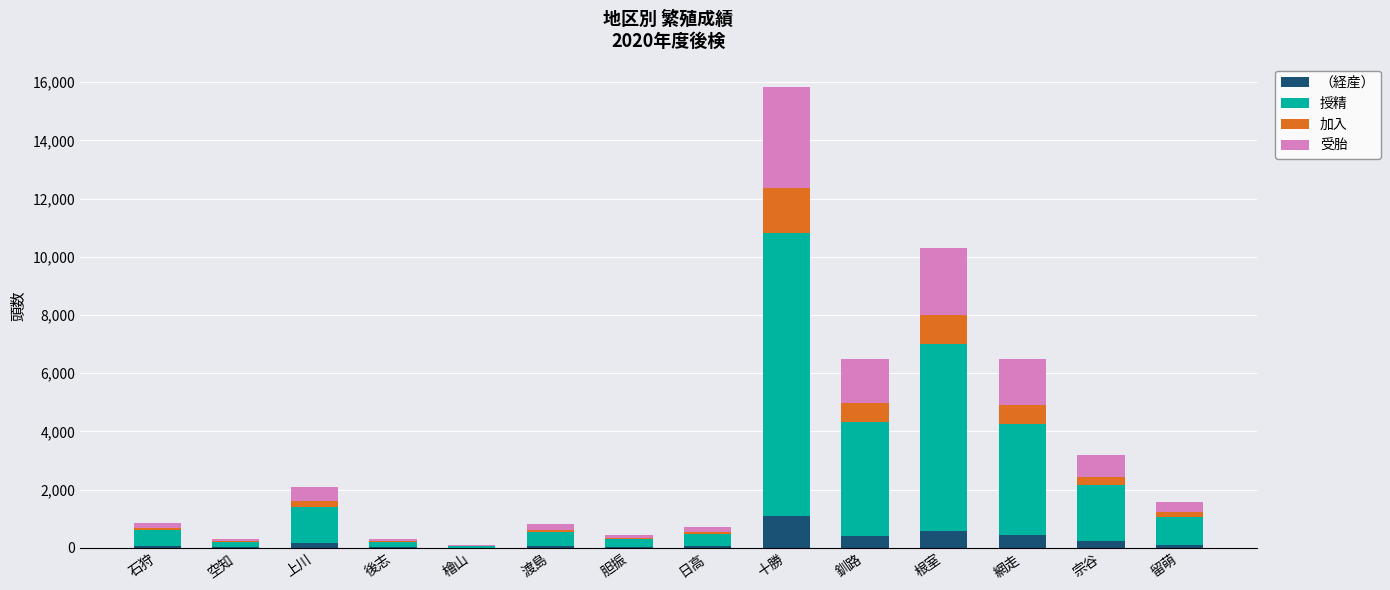

Is it true that （経産） equals 1080 at 十勝?

True